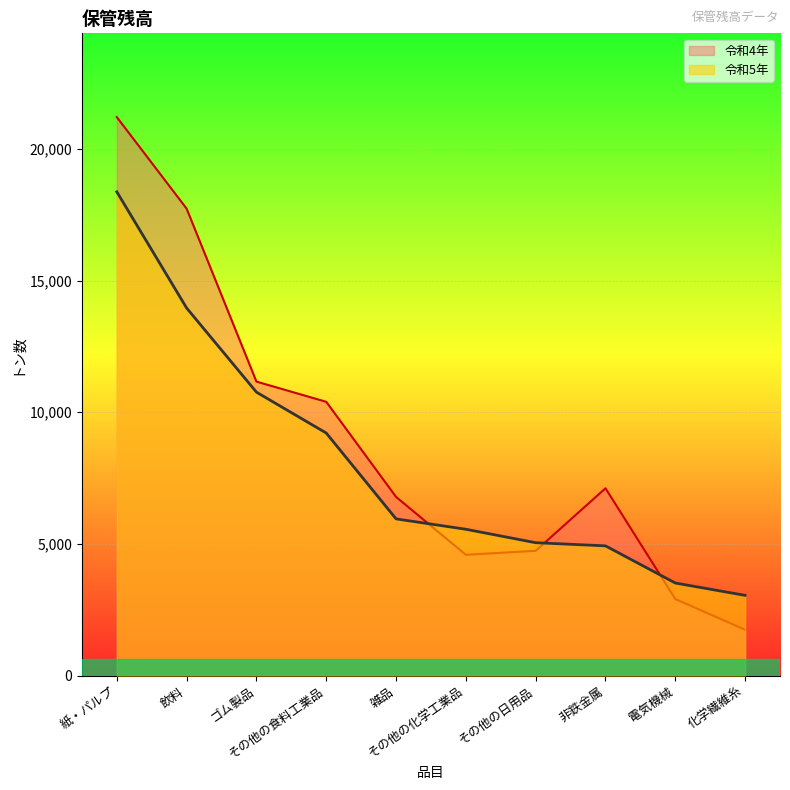

Which category has the lowest value in the 令和4年 series?

化学繊維糸